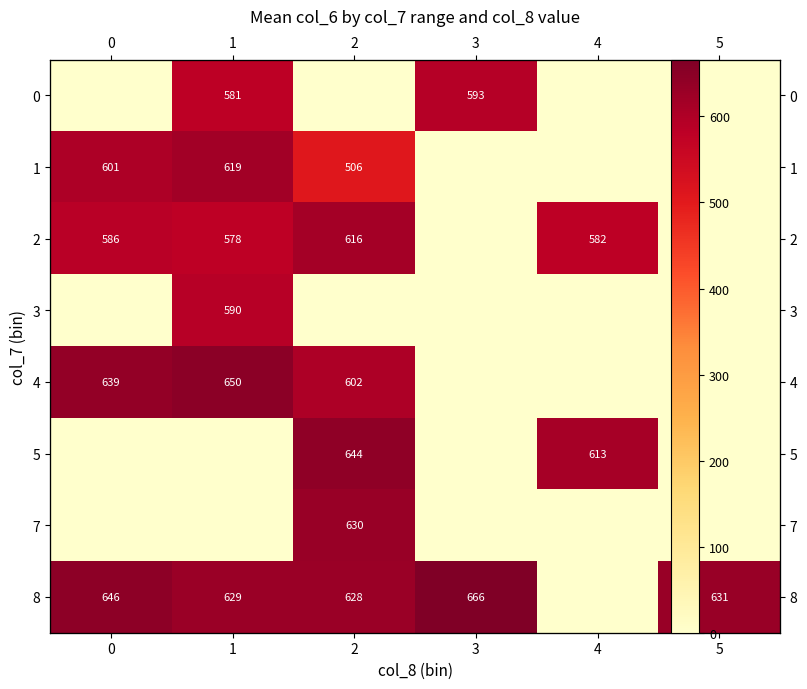

At how many categories does at least one series exceed 303?

6